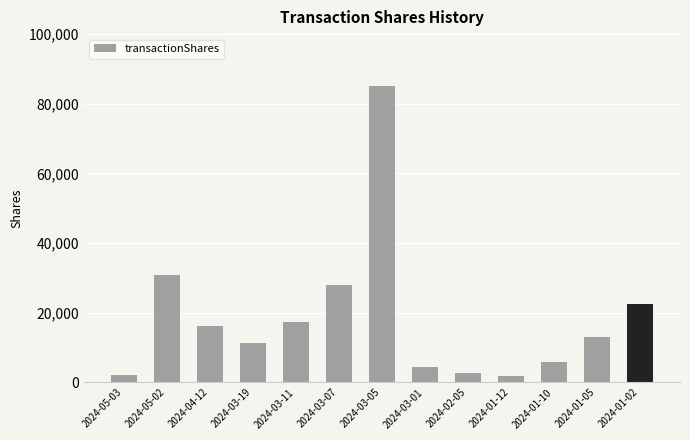

What is the change in value from 2024-01-12 to 2024-01-05?

+11141